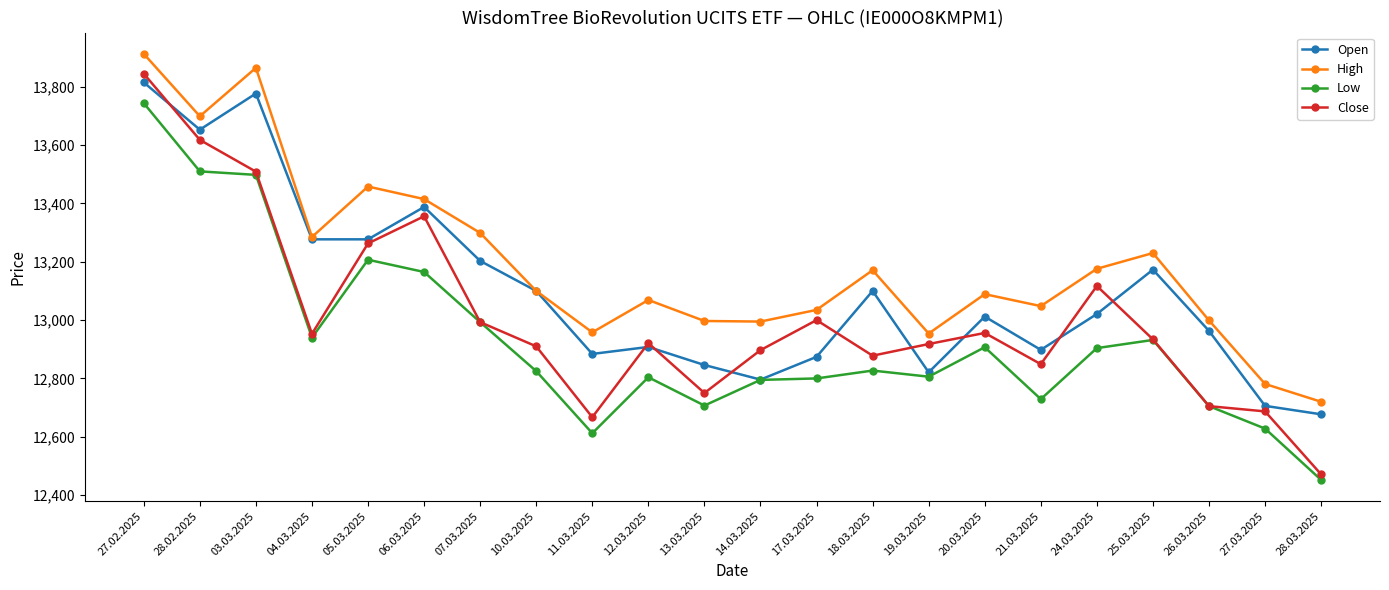

What is the total value across all series at 13.03.2025?

51300